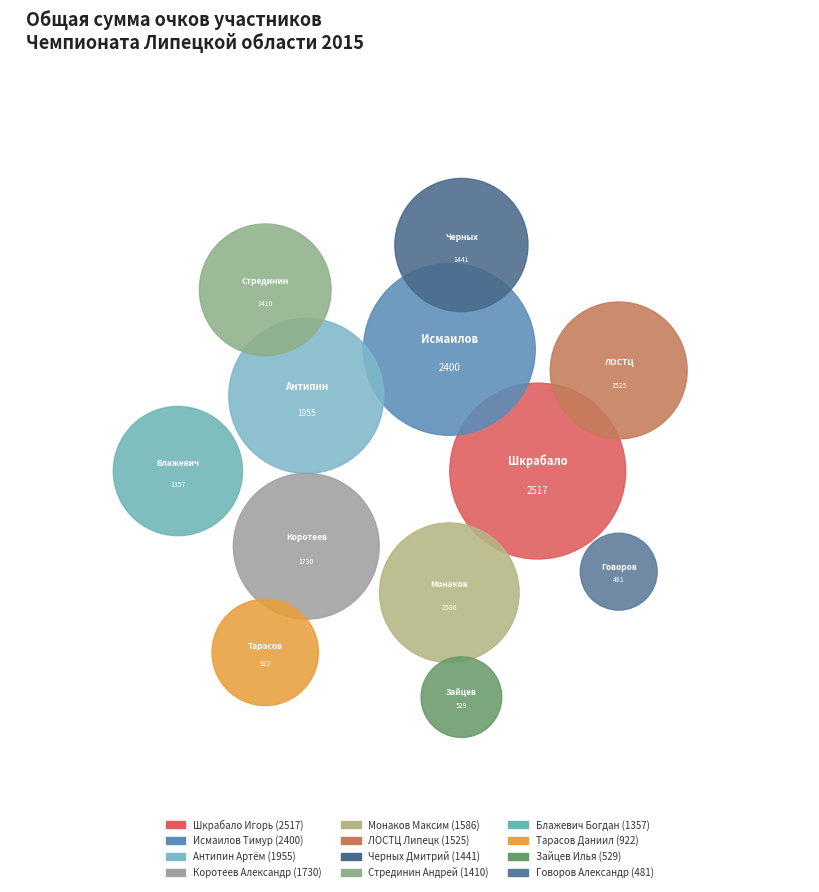

To the nearest percent, what is the difference between the largest and smallest slice percentages?

11%